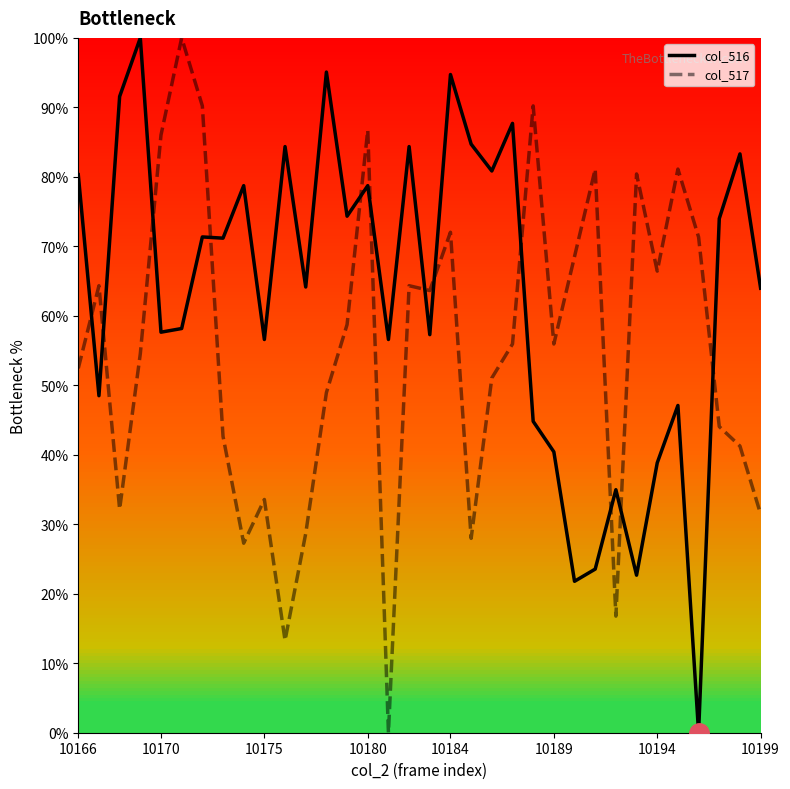

How many values in the col_517 series are below 55?

16